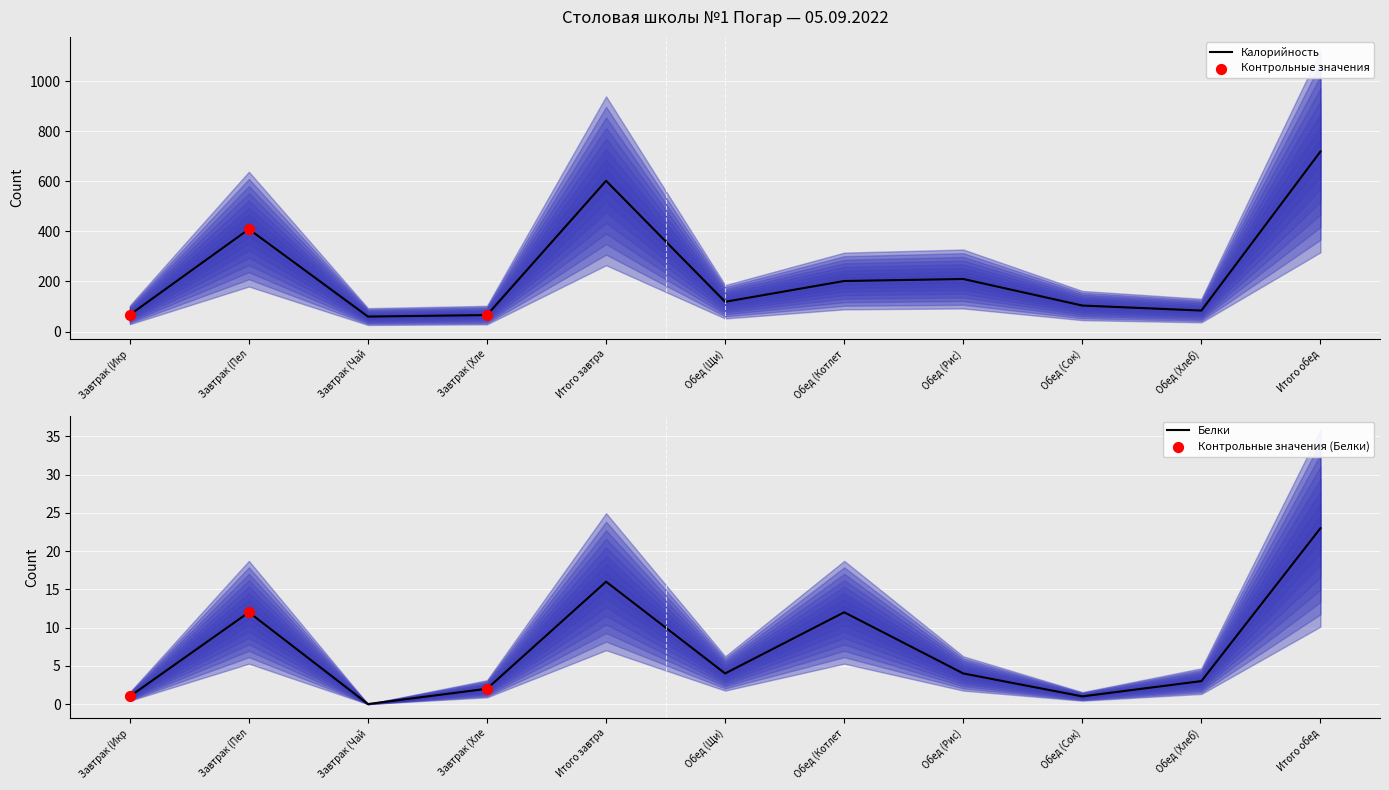

Which series has the widest spread of Y values?

Калорийность